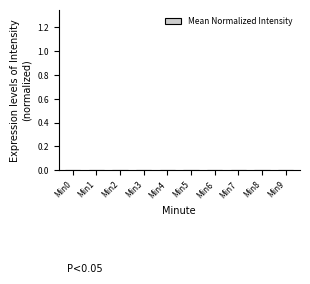

Is it true that the value at Min2 is -1.6?

False